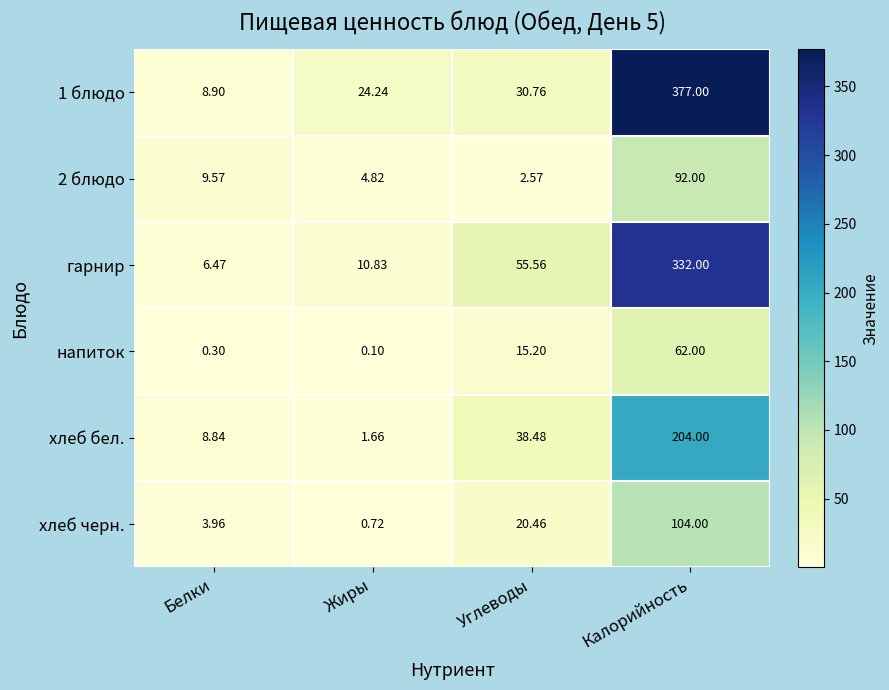

Which category has the lowest value in the хлеб черн. series?

Жиры